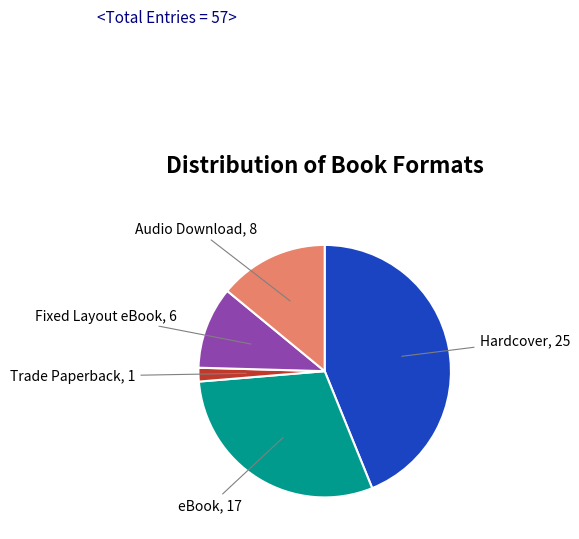

Approximately how many times larger is the value at Audio Download compared to Trade Paperback?

8.0